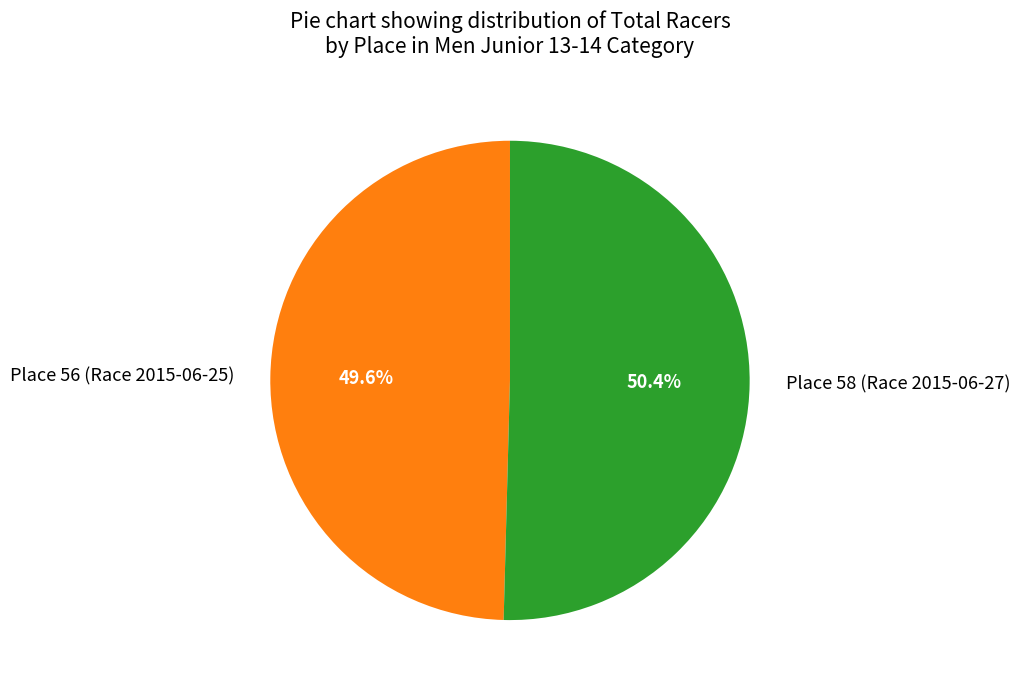

How many slices are in this pie chart?

2